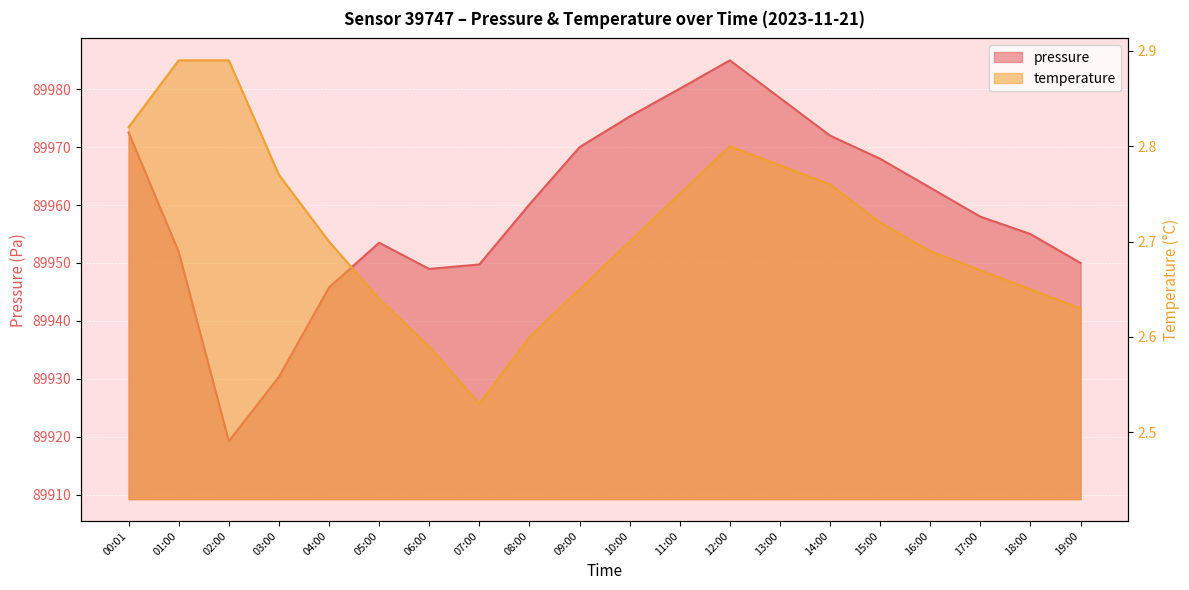

What is the value of the temperature point at the 7th from the left?

2.6